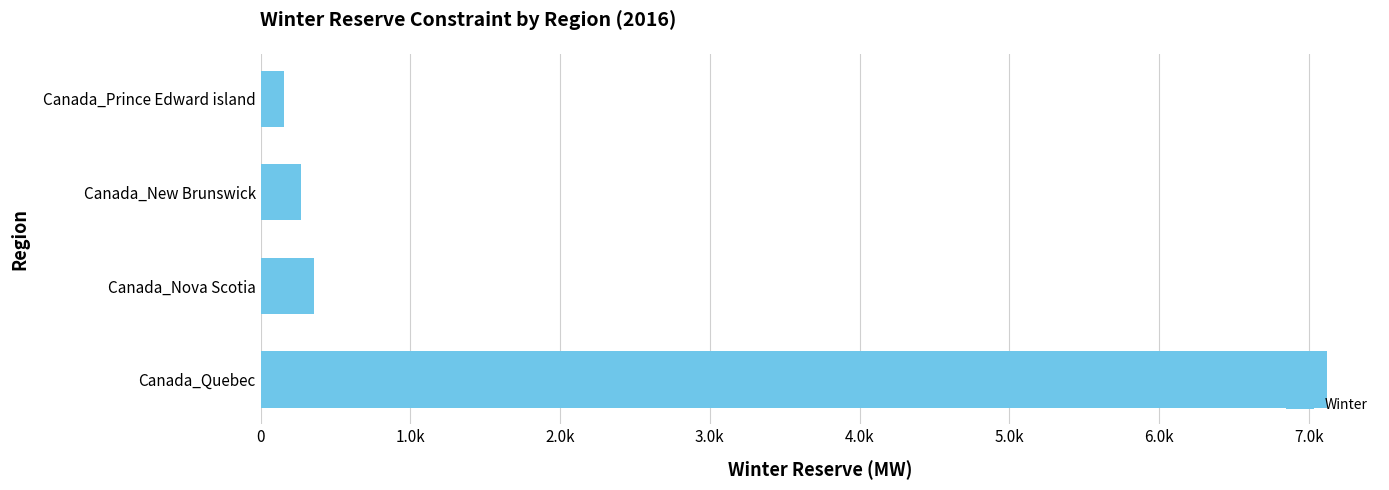

Does the chart contain any negative values?

No